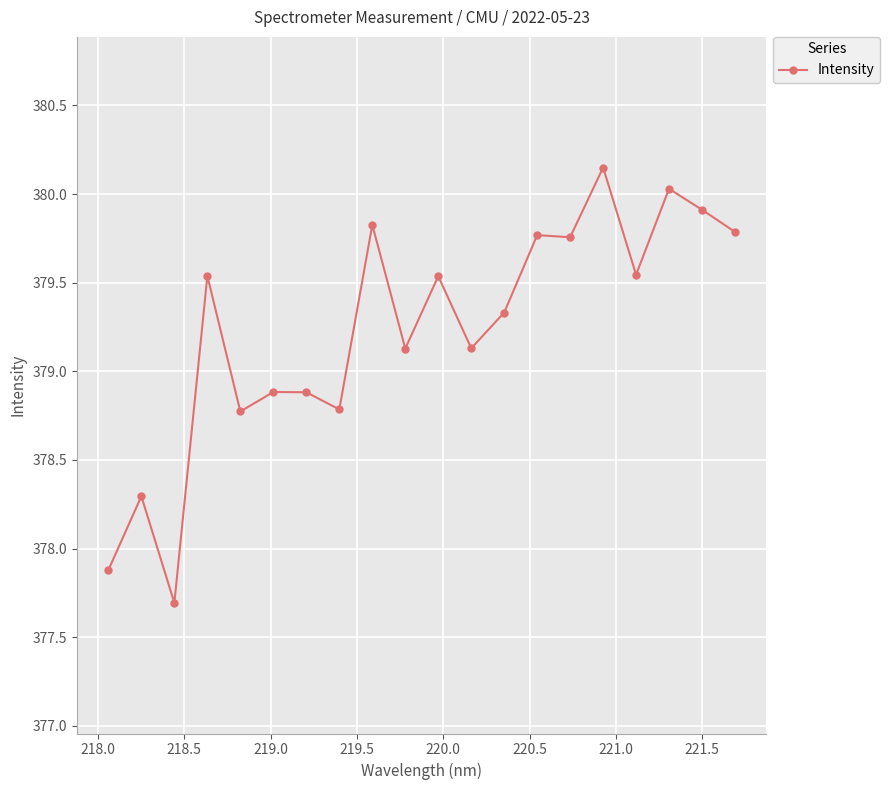

What is the sum of all values?

7584.6